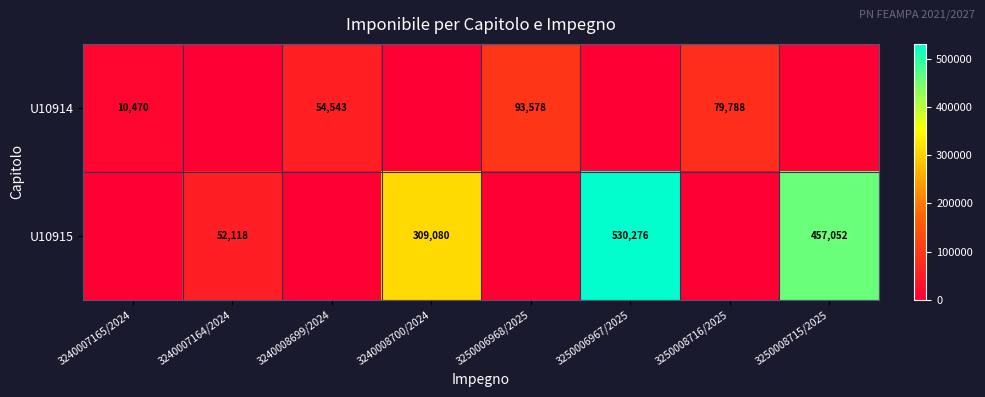

The U10914 series shows 2576 at 3240007165/2024. True or false?

False